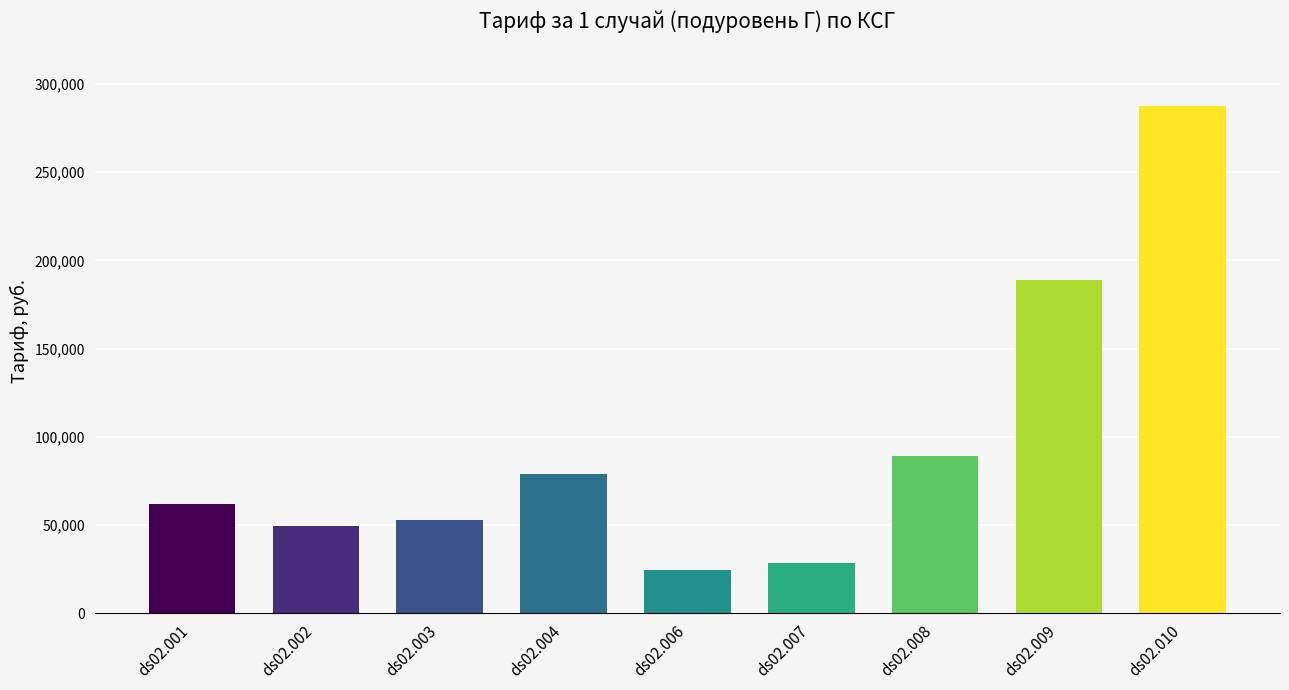

What is the sum of all values?

861614.7